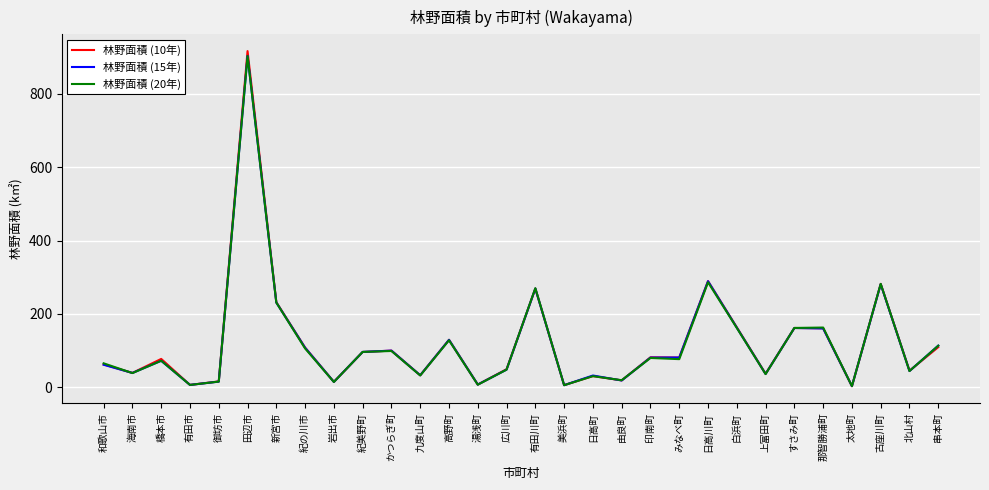

Count the number of data series in this chart.

3